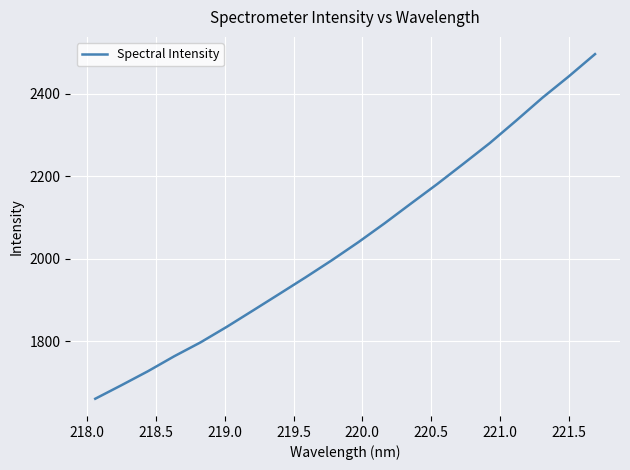

What is the smallest value displayed?

1660.3